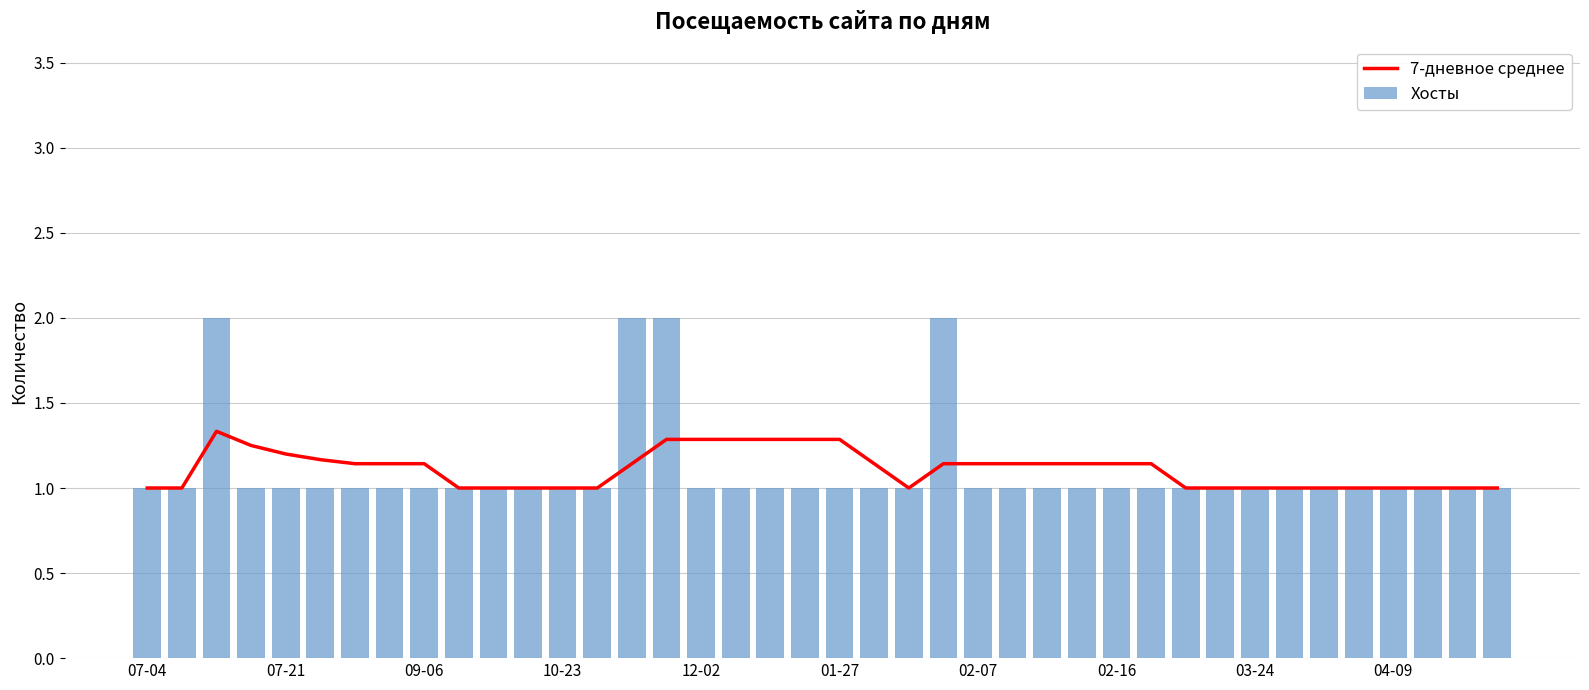

What is the maximum value for 7-дневное среднее?

1.3